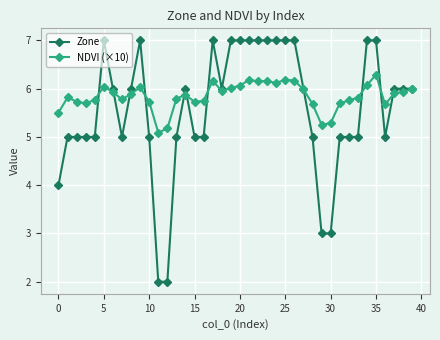

Which series has the largest range (max minus min)?

Zone